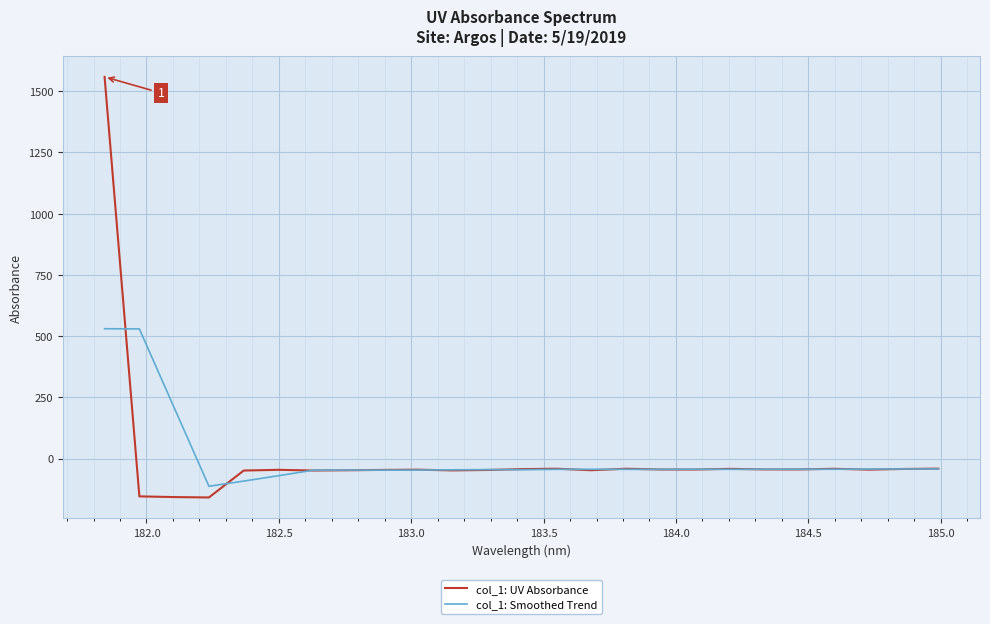

Which series has the widest spread of values?

col_1: UV Absorbance